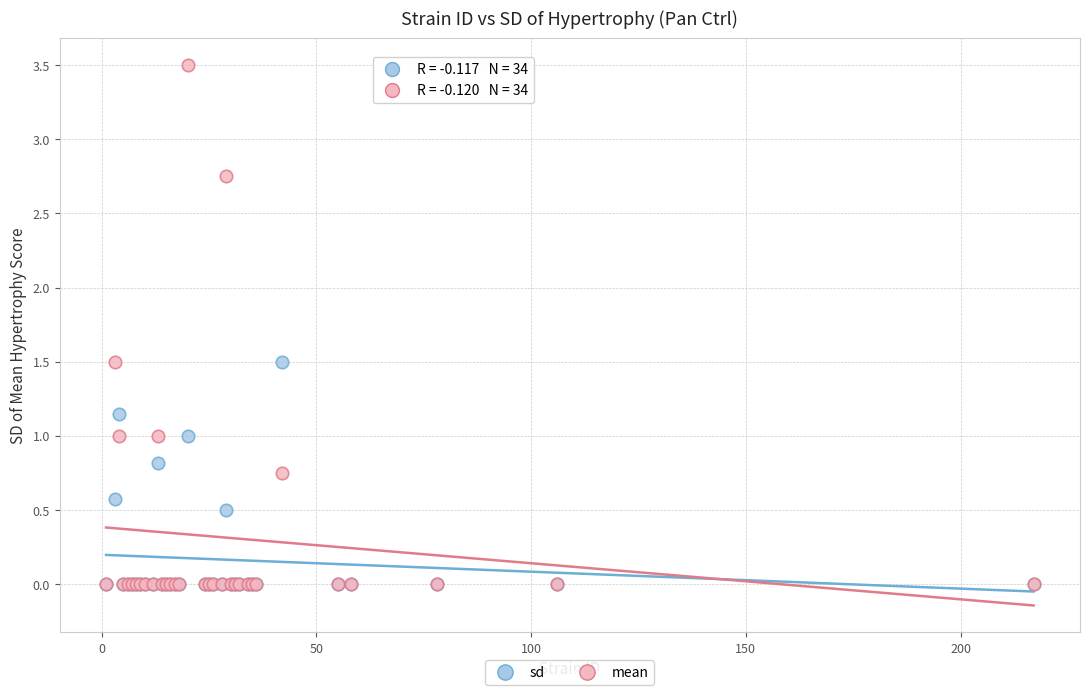

Which series has the widest spread of Y values?

mean